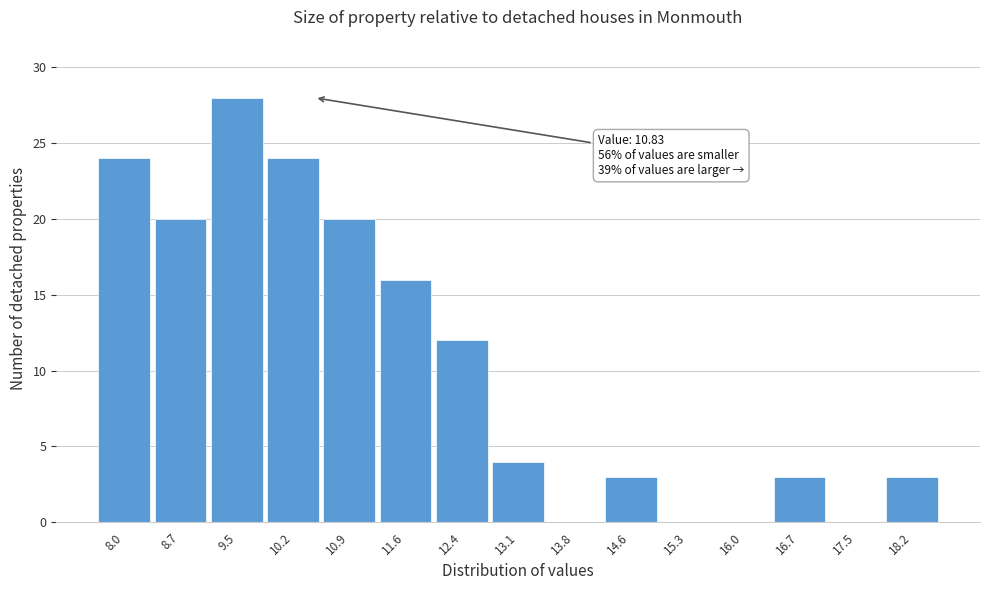

Reading left to right, transcribe all the data shown in this chart.

8.0=24	8.7=20	9.5=28	10.2=24	10.9=20	11.6=16	12.4=12	13.1=4	13.8=0	14.6=3	15.3=0	16.0=0	16.7=3	17.5=0	18.2=3